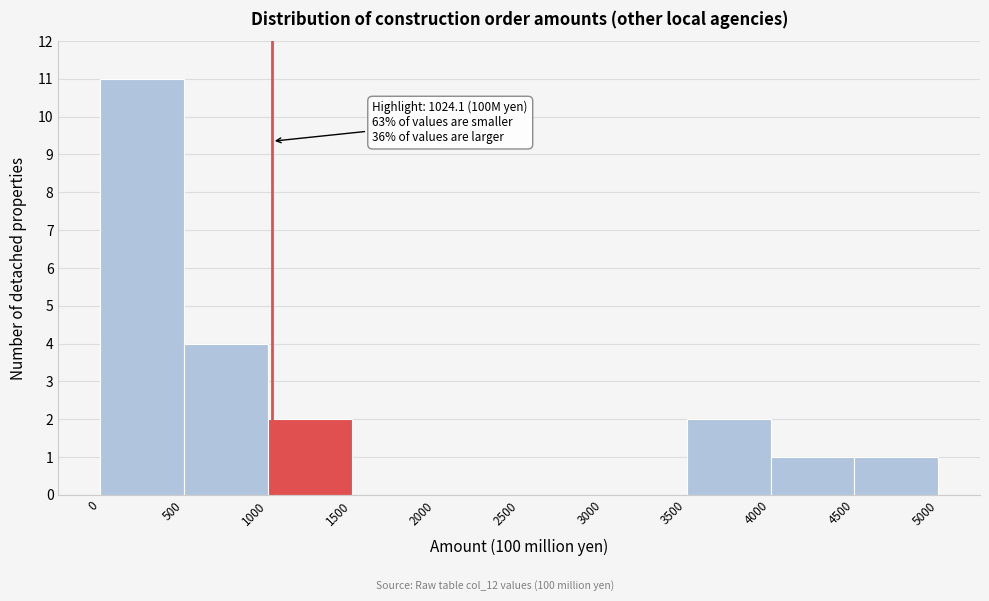

Which range on the x-axis has the tallest bar?

0 to 500